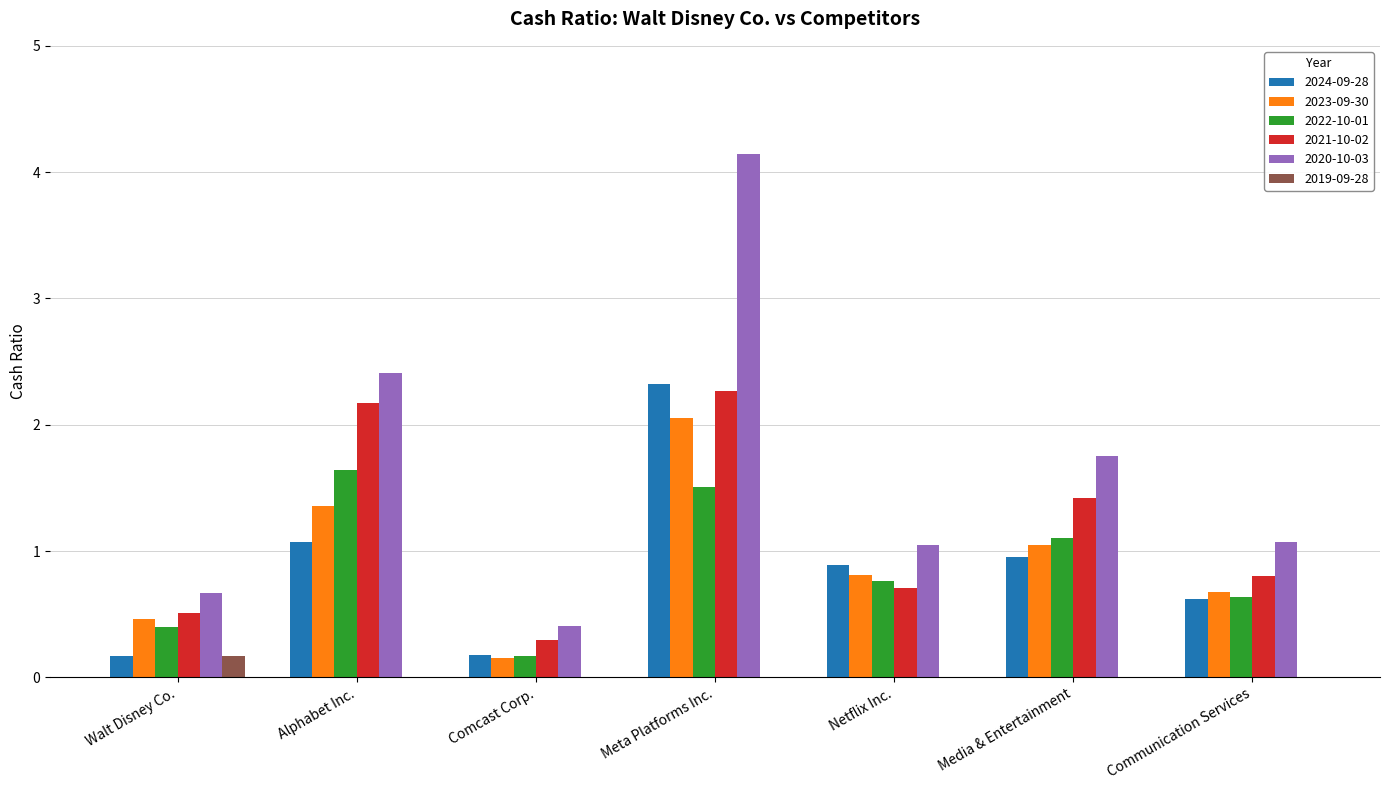

Which series changed the most between Comcast Corp. and Communication Services?

2020-10-03